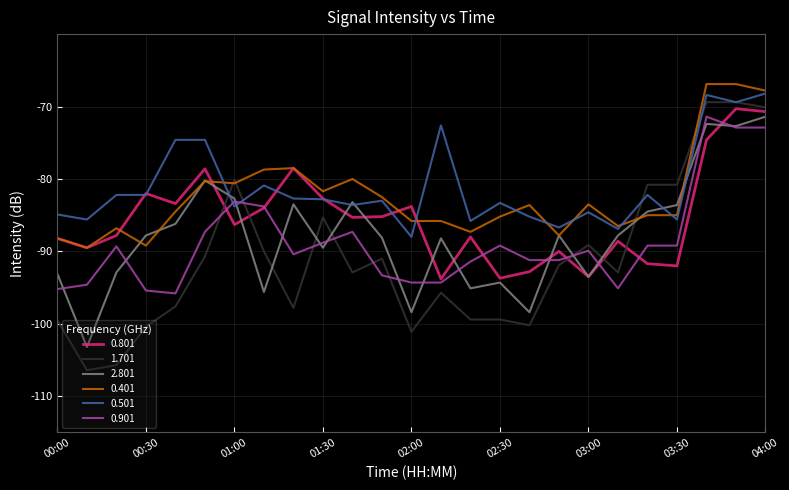

What is the highest value of the 2.801 series?

-71.4